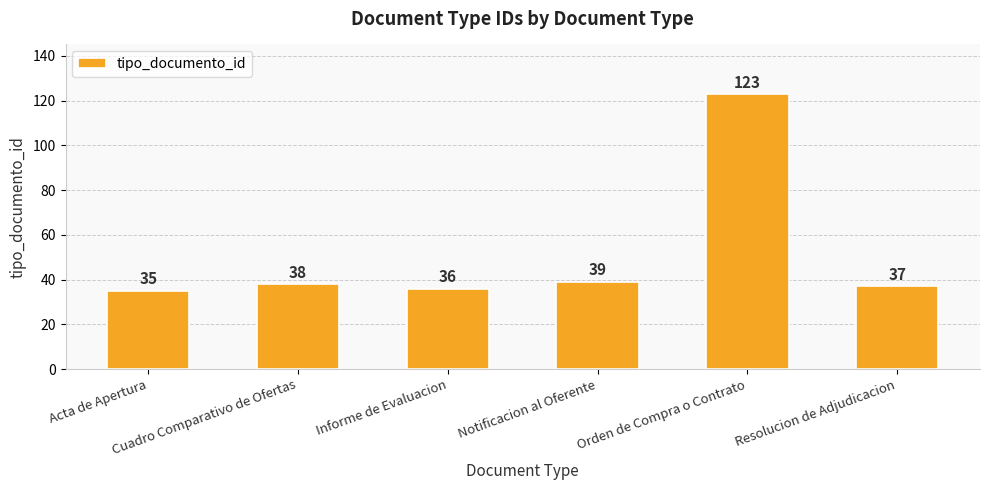

What position from the left is Informe de Evaluacion?

3